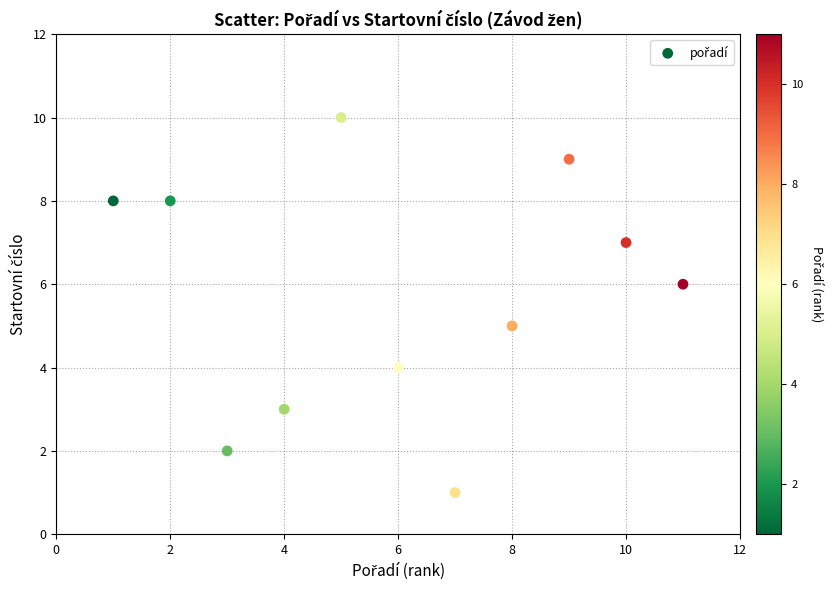

What is the average X value?

6